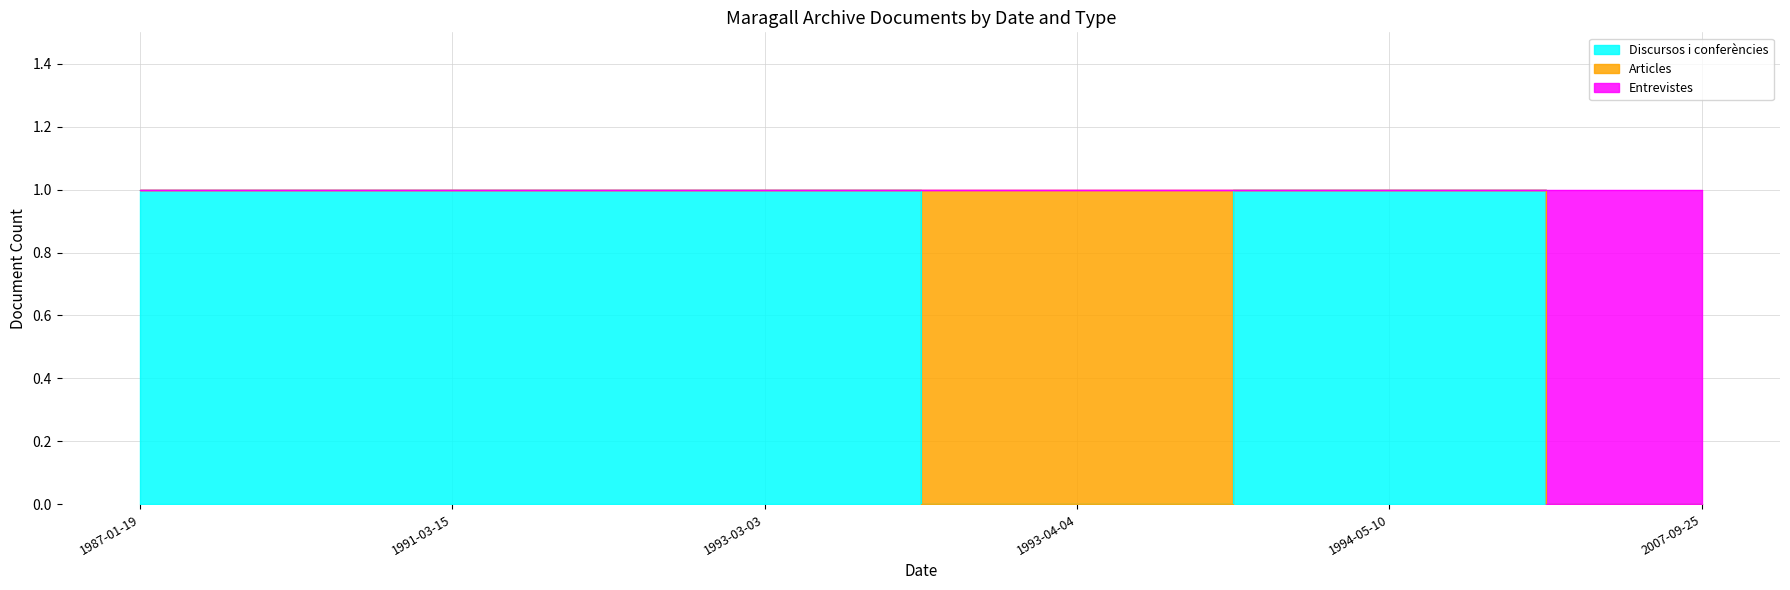

Rank the series at 1993-03-03 from highest to lowest value.

Discursos i conferències, Entrevistes